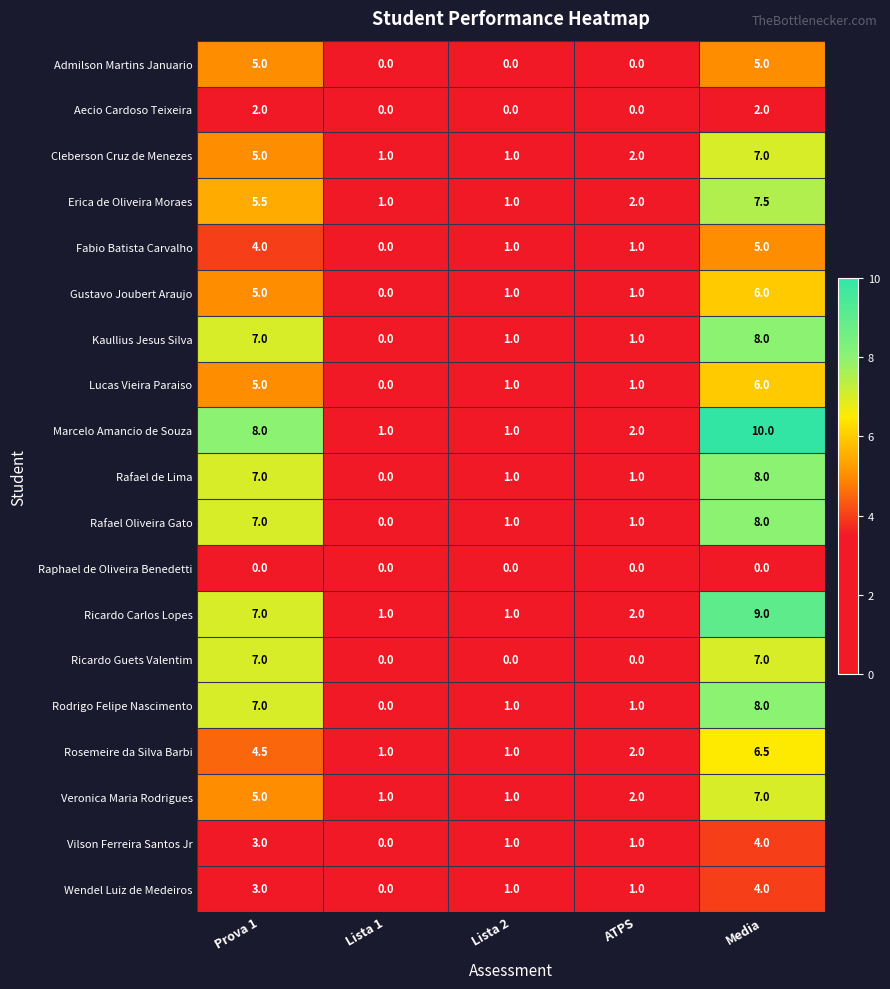

At which label does Rafael Oliveira Gato first exceed 1?

Prova 1